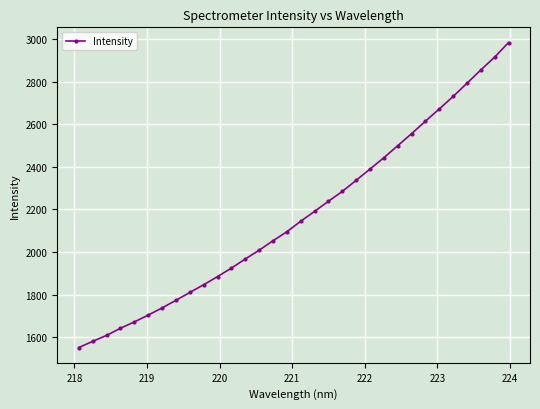

What is the value of the 26th point from the left?

2614.9